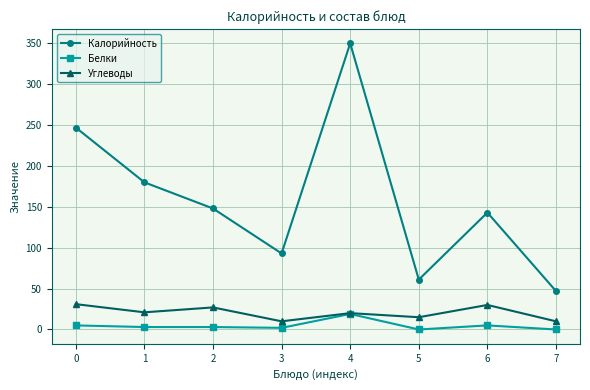

At 2, list the series in order from largest to smallest.

Калорийность, Углеводы, Белки